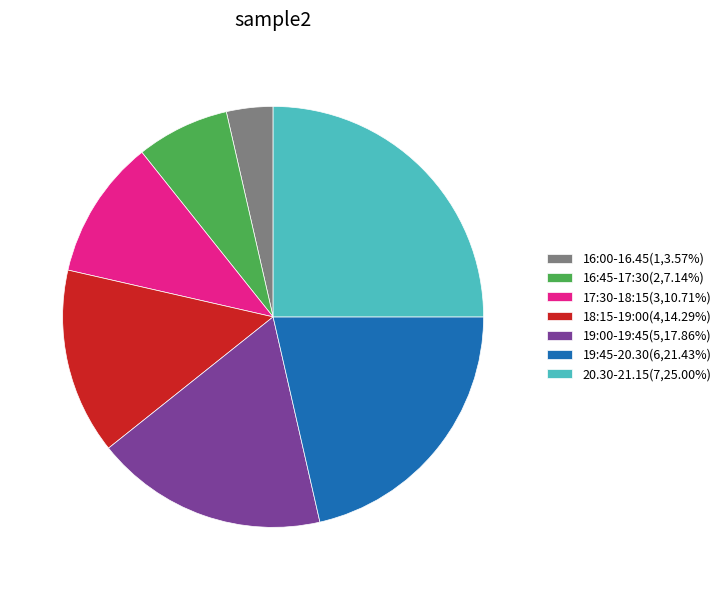

Is there any slice that represents more than half of the pie?

No